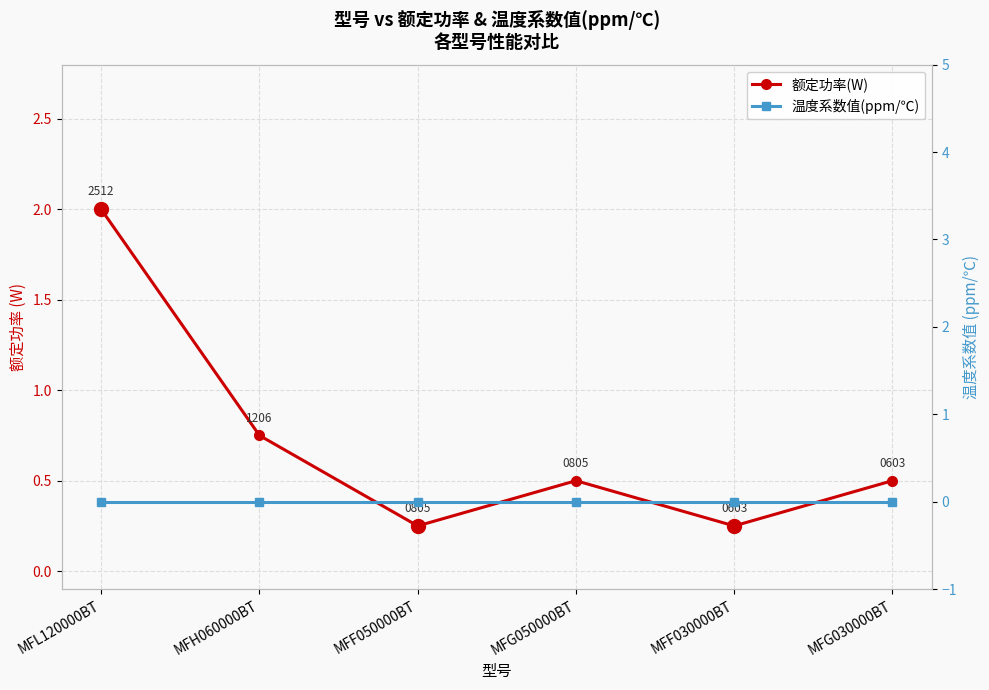

Reading left to right, extract all data points from this chart.

额定功率(W): 2.0	0.8	0.2	0.5	0.2	0.5
温度系数值(ppm/℃): 0.0	0.0	0.0	0.0	0.0	0.0